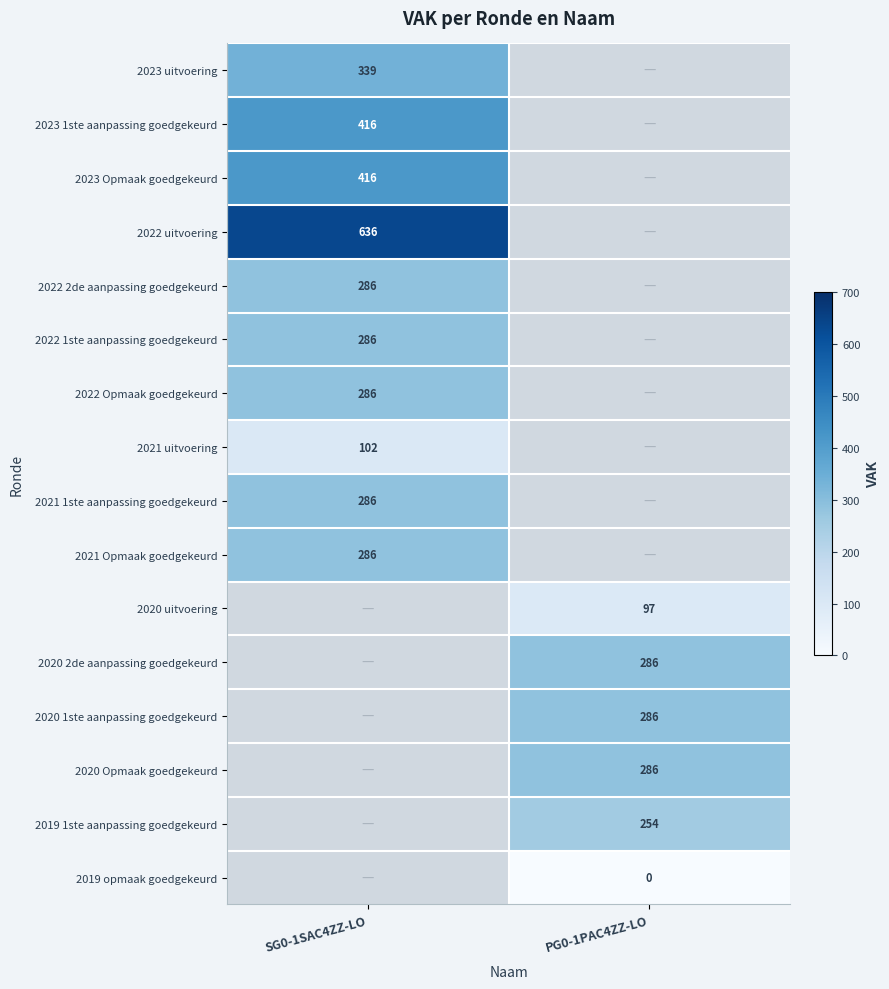

Which category has the highest value across all series?

SG0-1SAC4ZZ-LO